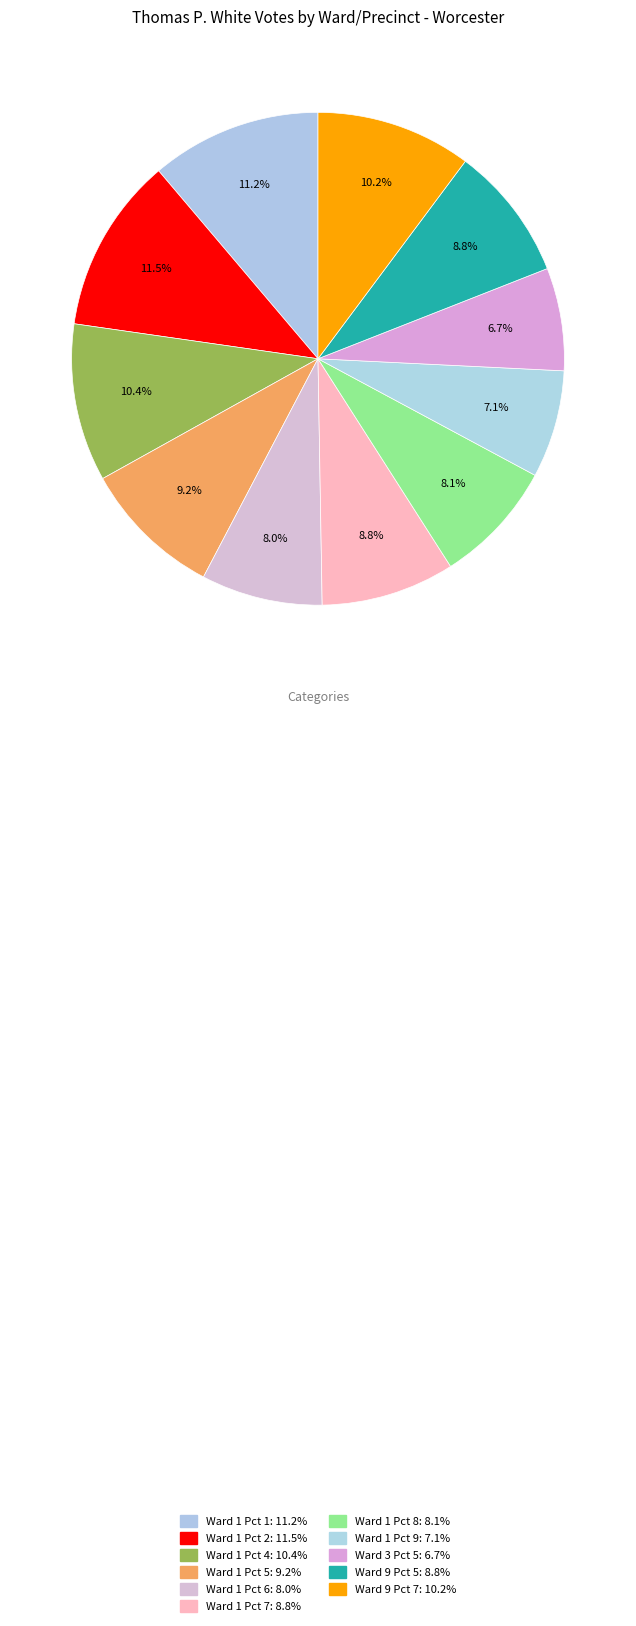

What is the total percentage of Ward 1 Pct 8 and Ward 1 Pct 4?

18.5%